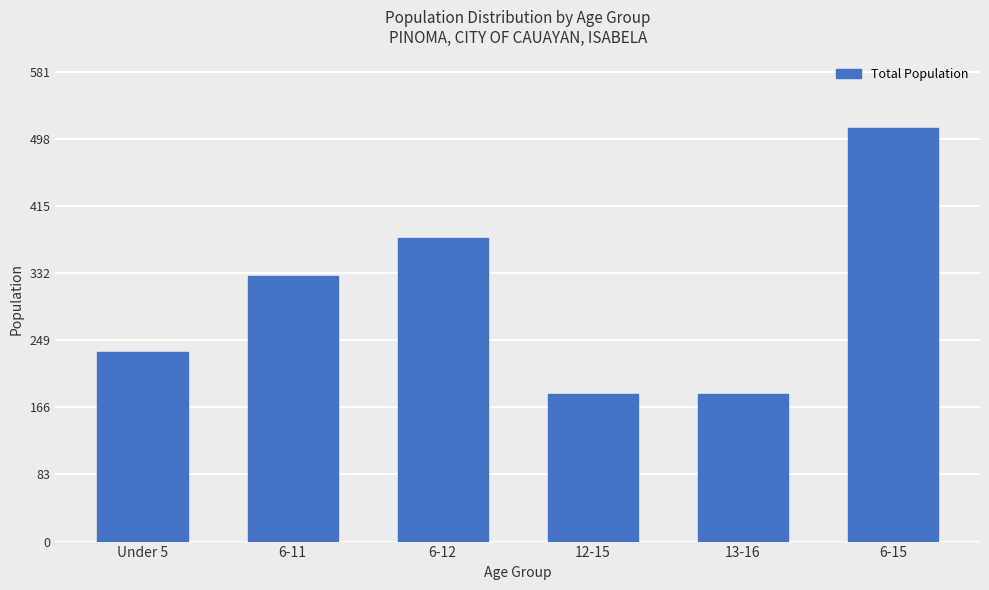

How many bars are there in total?

6